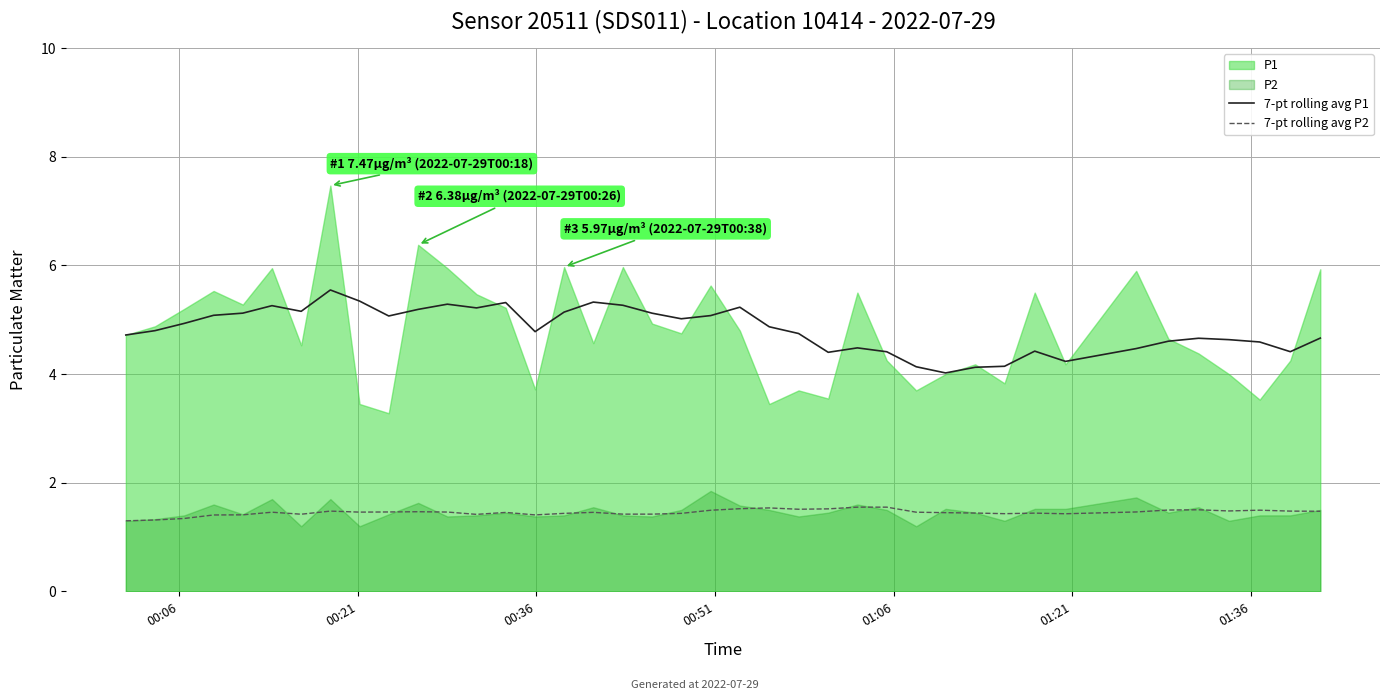

True or false: 7-pt rolling avg P1 and 7-pt rolling avg P2 cross at least once.

False